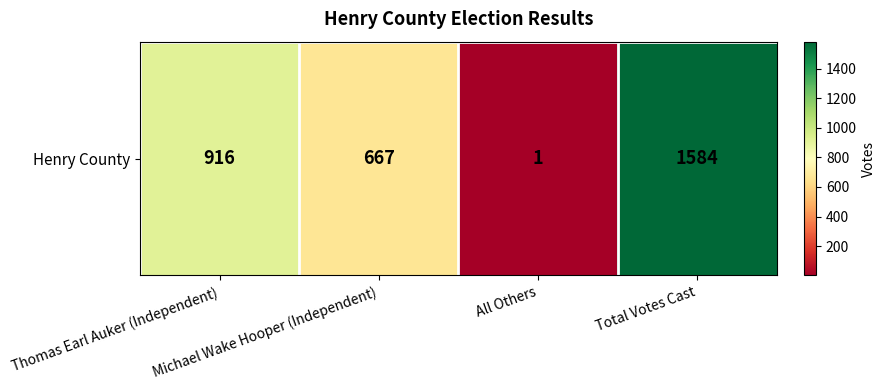

What is the ratio of the value at Total Votes Cast to the value at Thomas Earl Auker (Independent)?

1.7